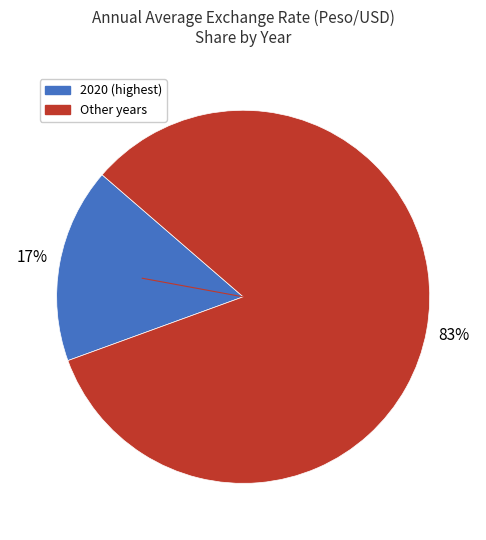

To the nearest percent, what is the average slice percentage?

50%